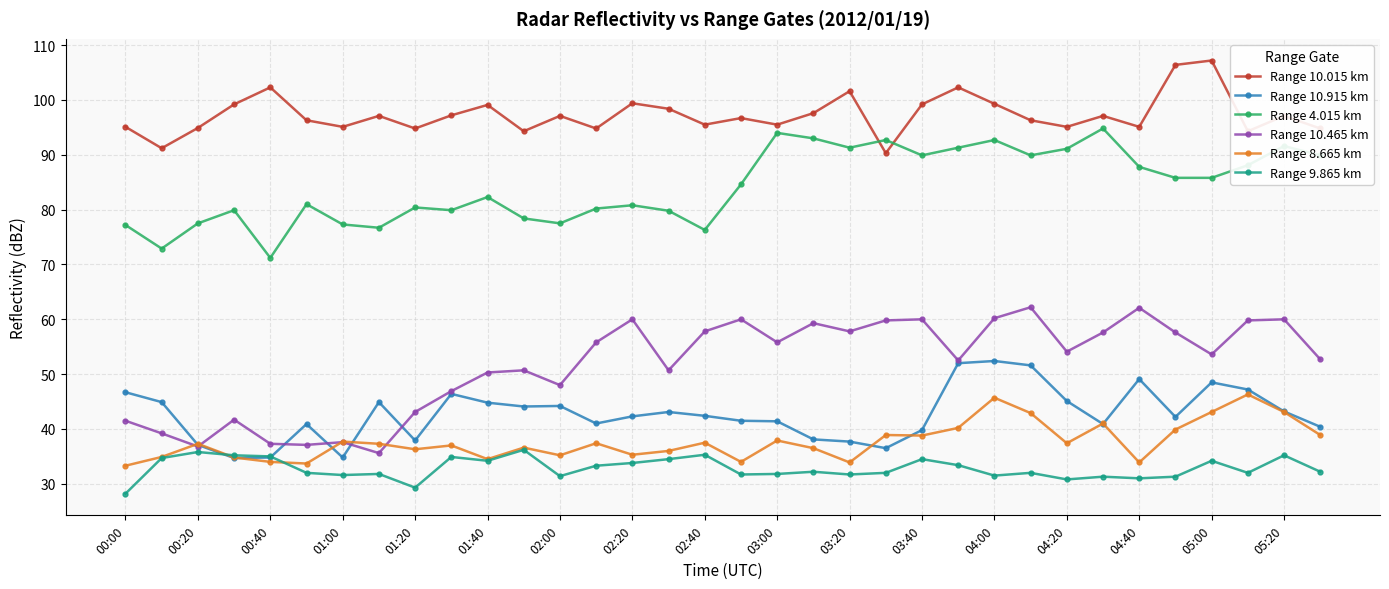

What is the average value of the Range 8.665 km series?

37.7